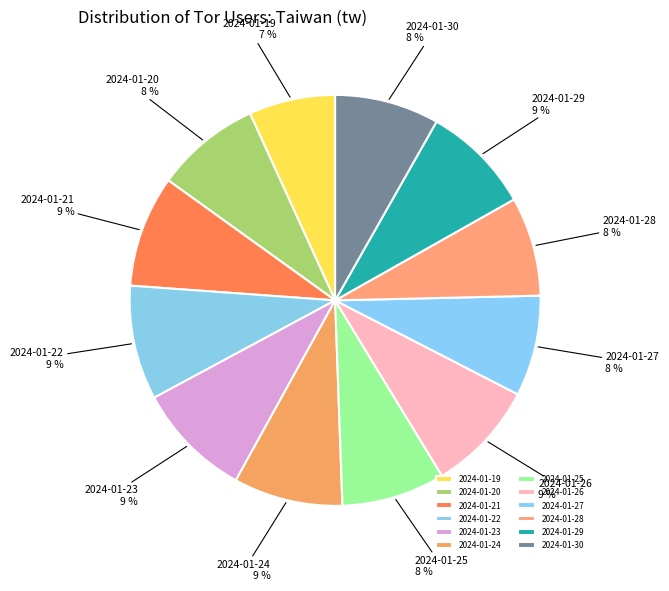

Is 2024-01-25 the majority of the pie?

No